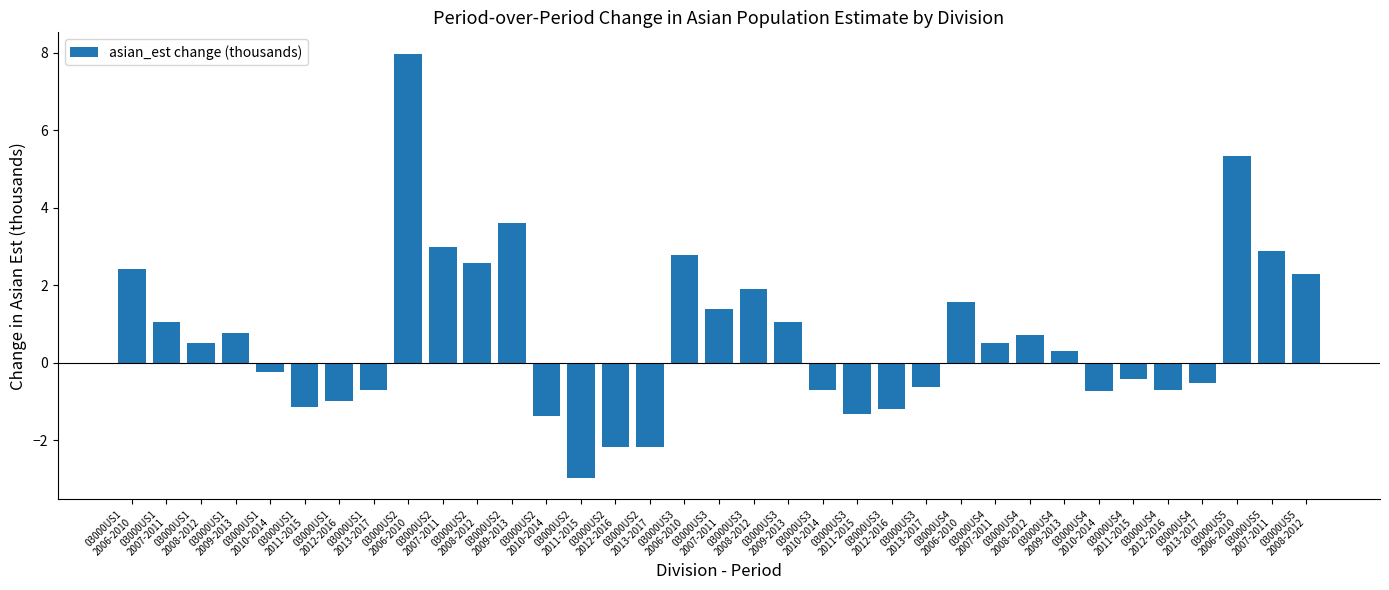

What is the maximum value shown in the chart?

8.0